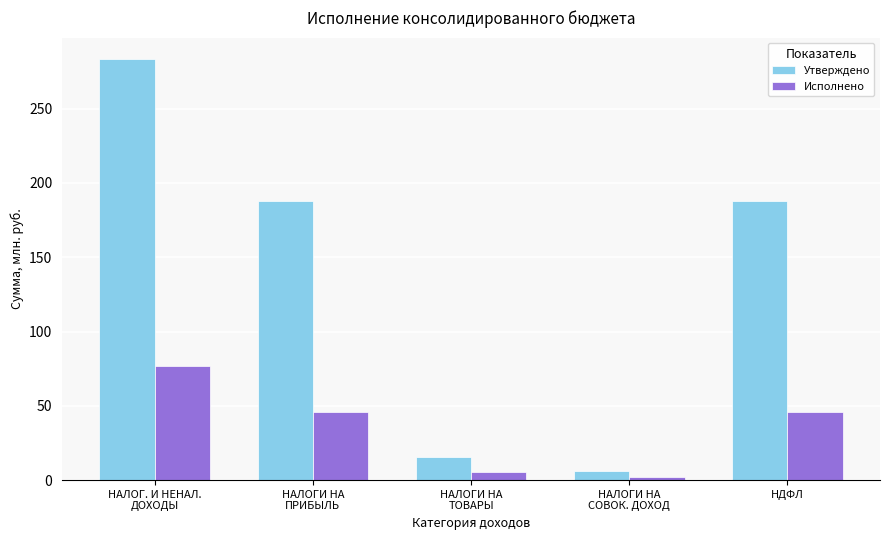

How many bars are there in each group?

2